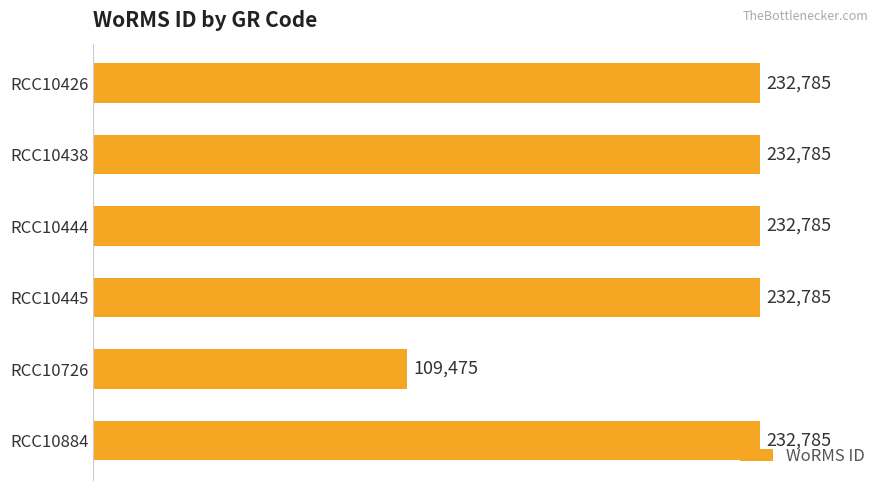

Between RCC10884 and RCC10726, which is larger?

RCC10884